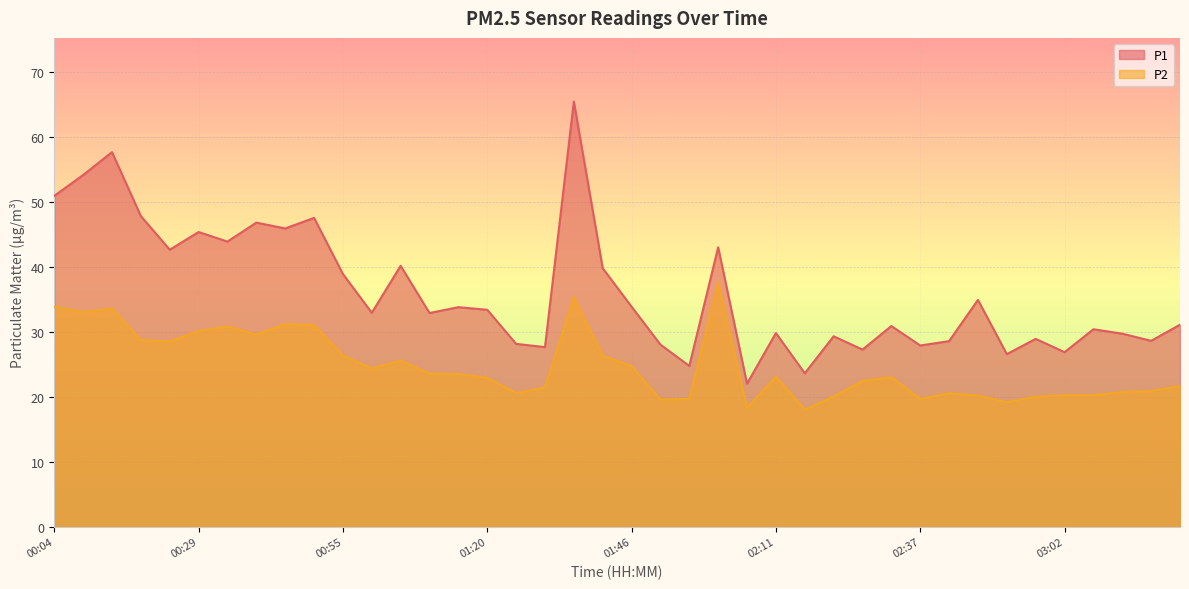

Where does the P1 series first go above 32?

00:04